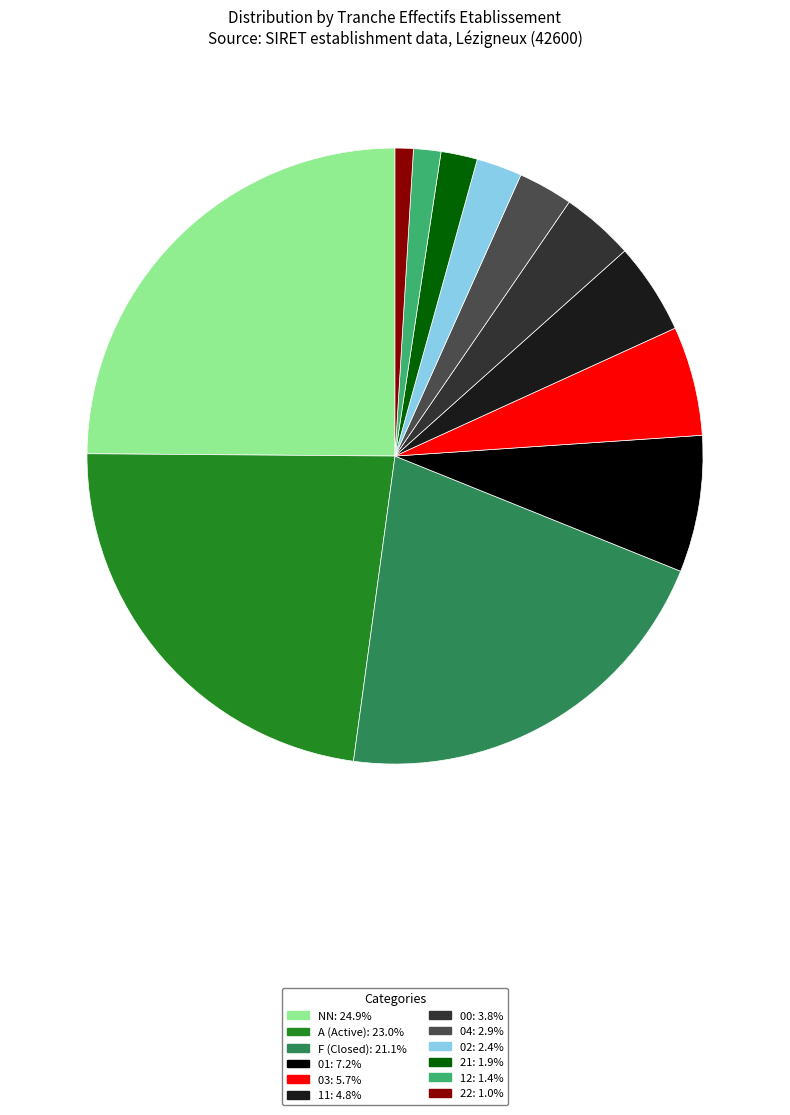

Is there any slice that represents more than half of the pie?

No